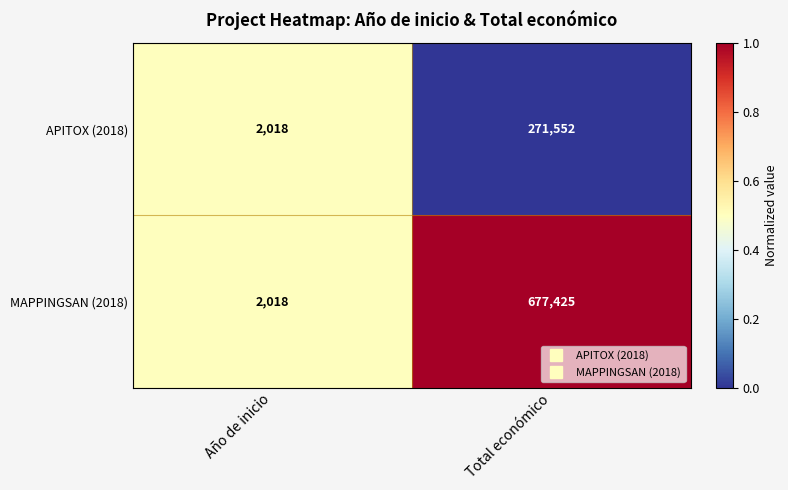

At which category is the sum across all series the highest?

Total económico